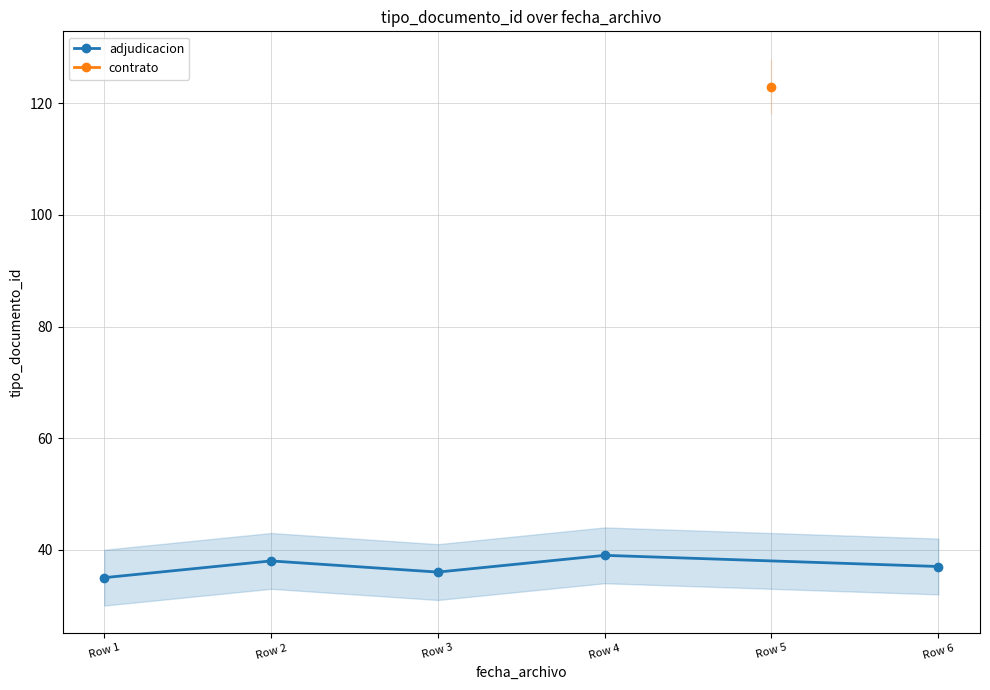

How many values in the adjudicacion series are below 37?

2